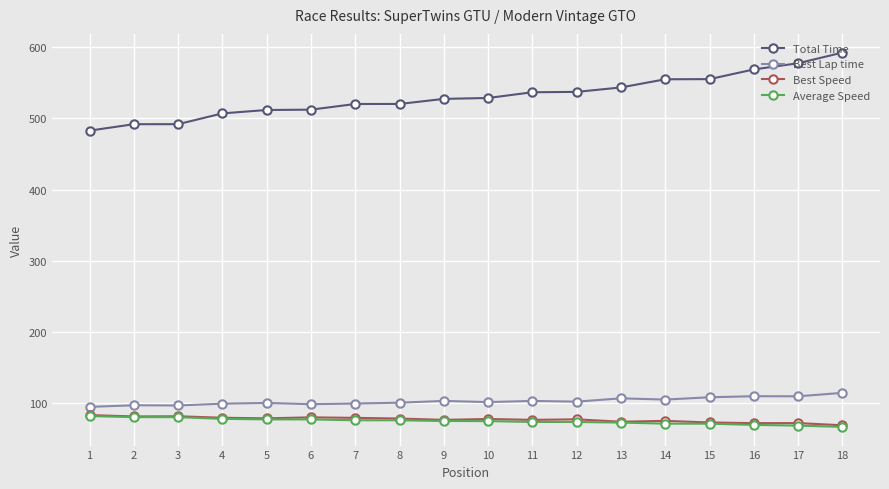

The value of Total Time at 1 is 191.0. True or false?

False